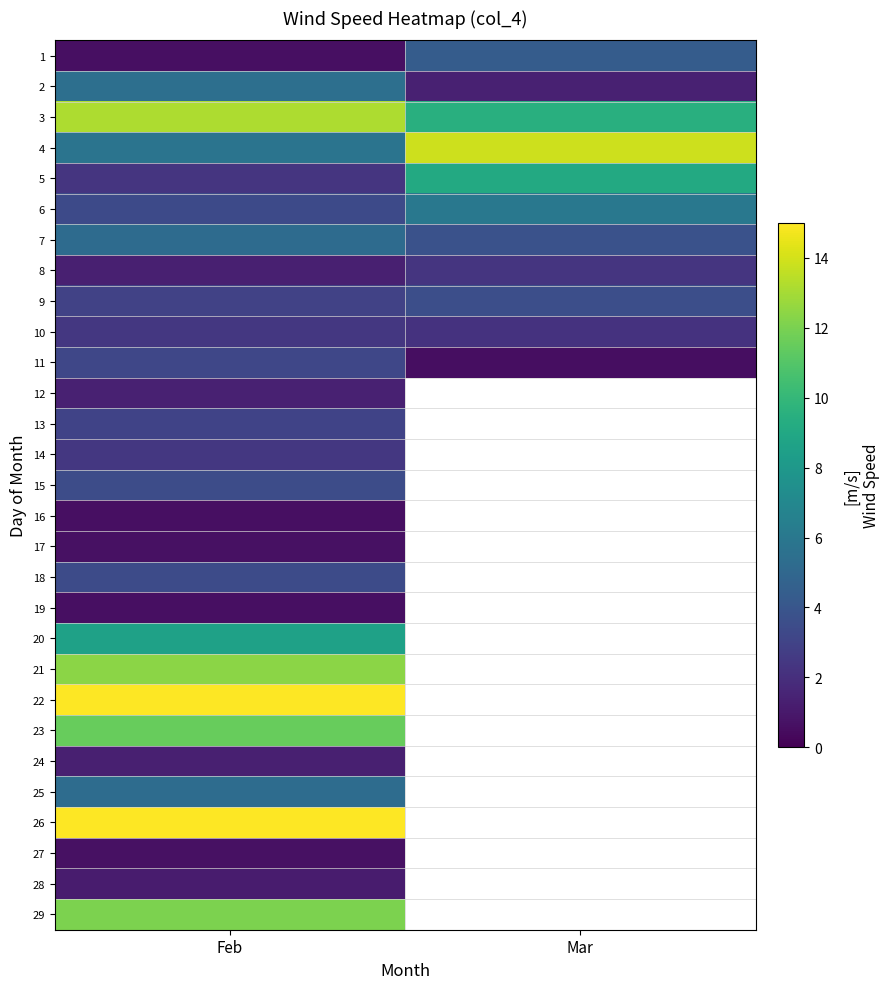

Which category has the lowest value across all series?

Mar